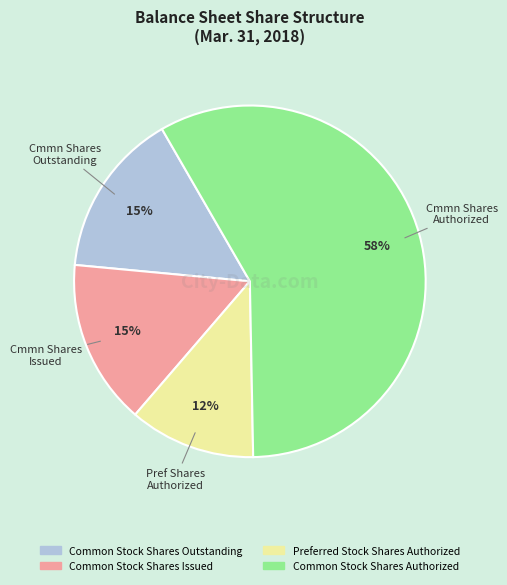

Which slice is the smallest?

Preferred Stock Shares Authorized